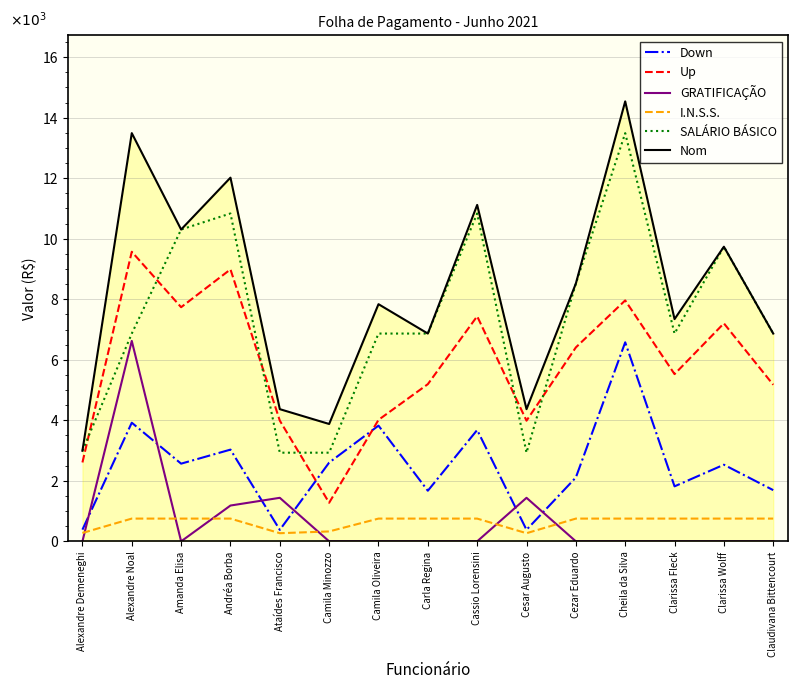

At which category does Down reach its first local peak?

Alexandre Noal